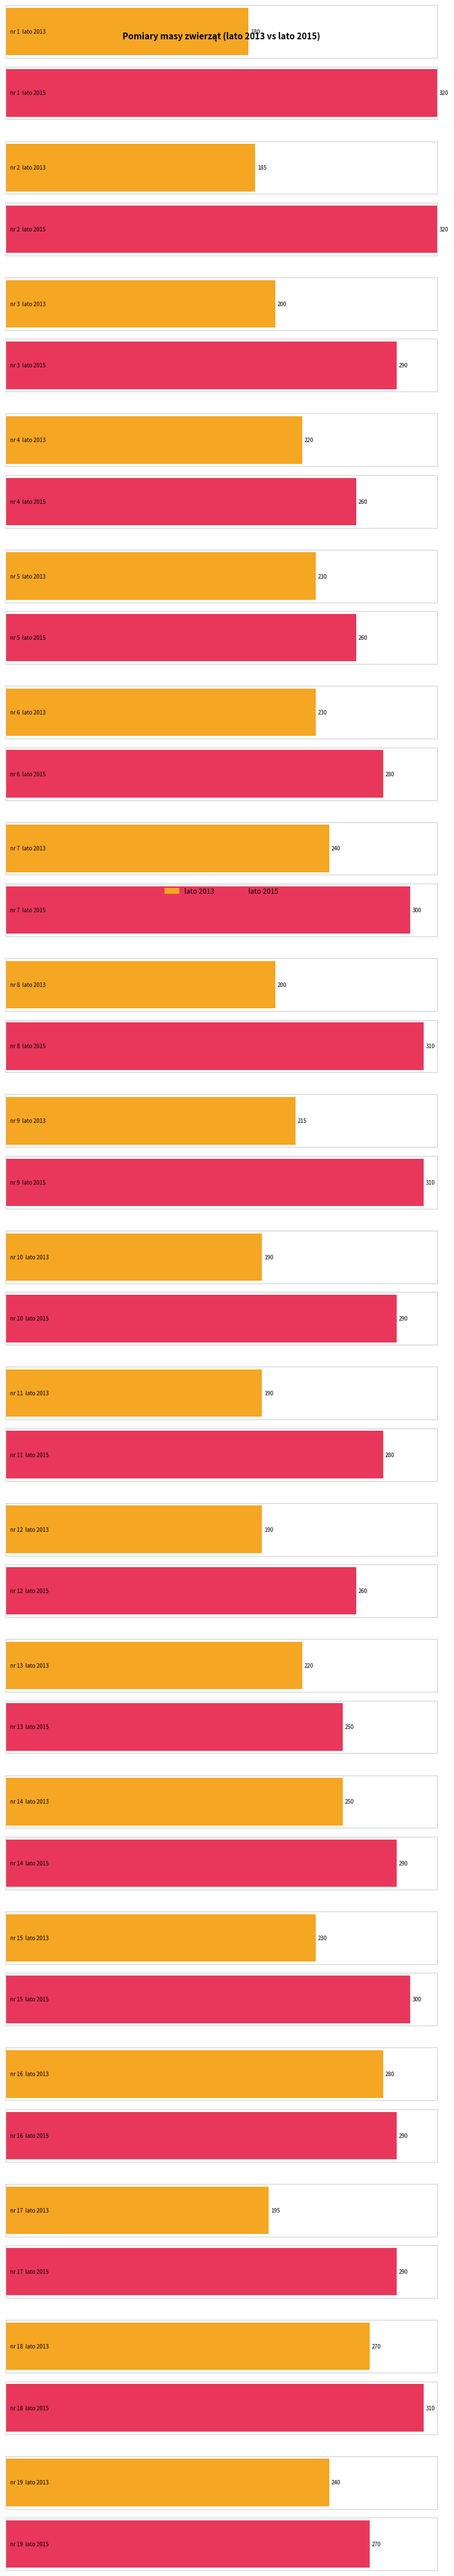

How many data points in lato 2013 are above 220?

8